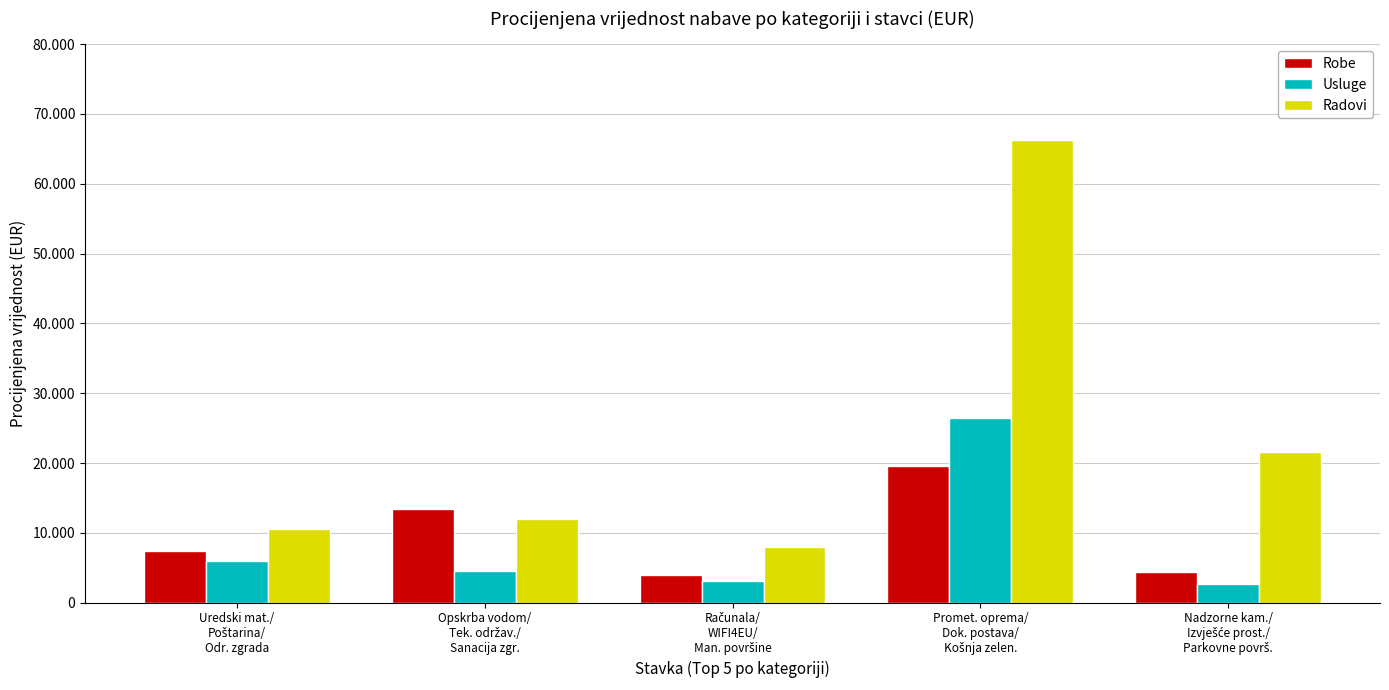

The value of Radovi at Računala/
WIFI4EU/
Man. površine is 8000. True or false?

True